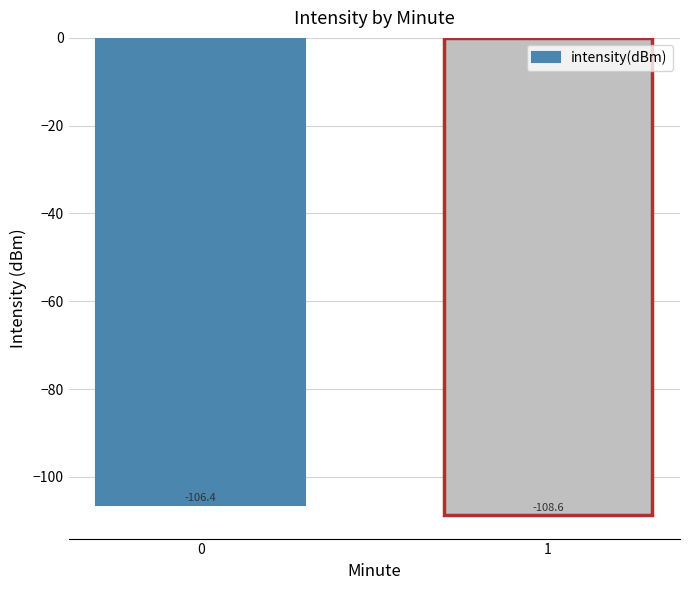

How many bars are there in total?

2